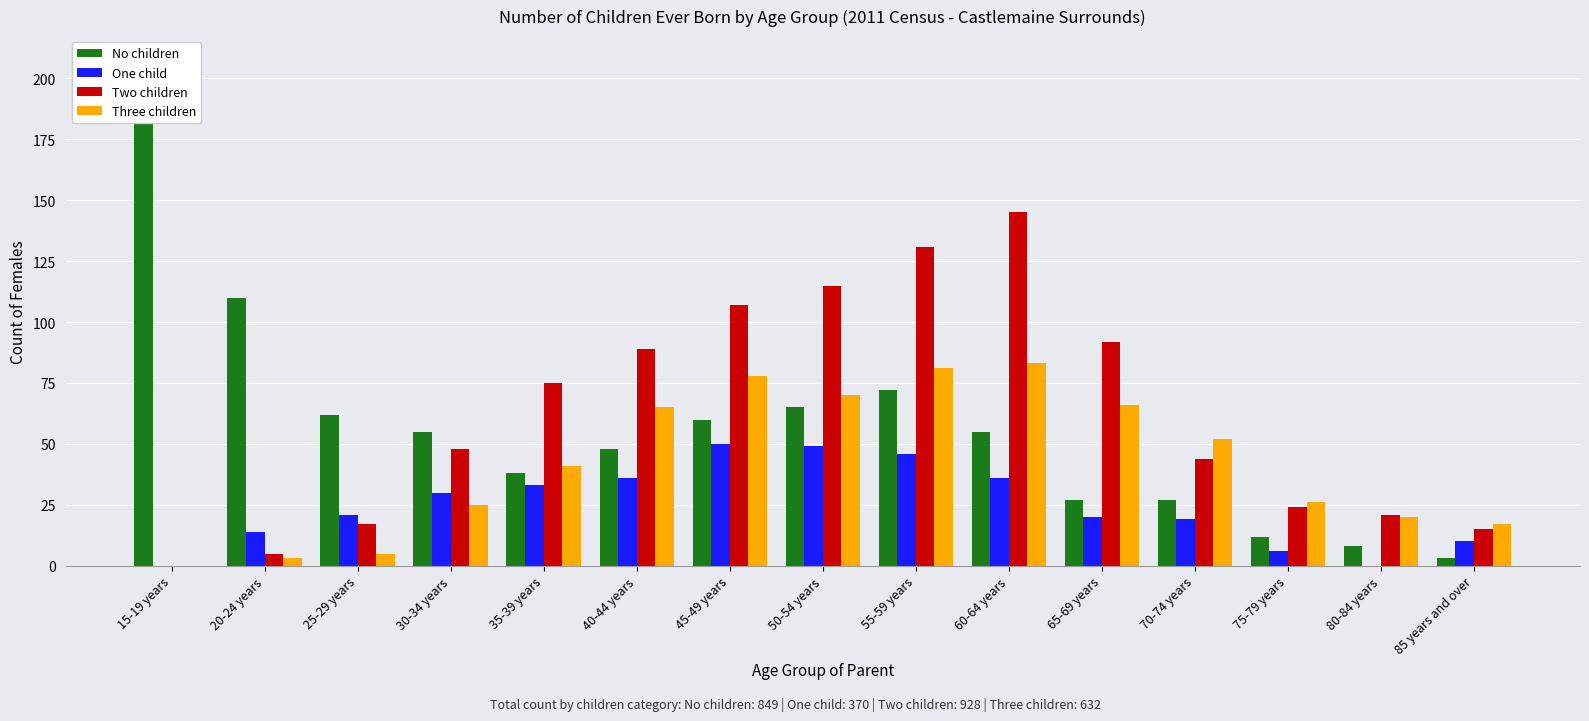

What is the difference between the One child values at 85 years and over and 35-39 years?

23